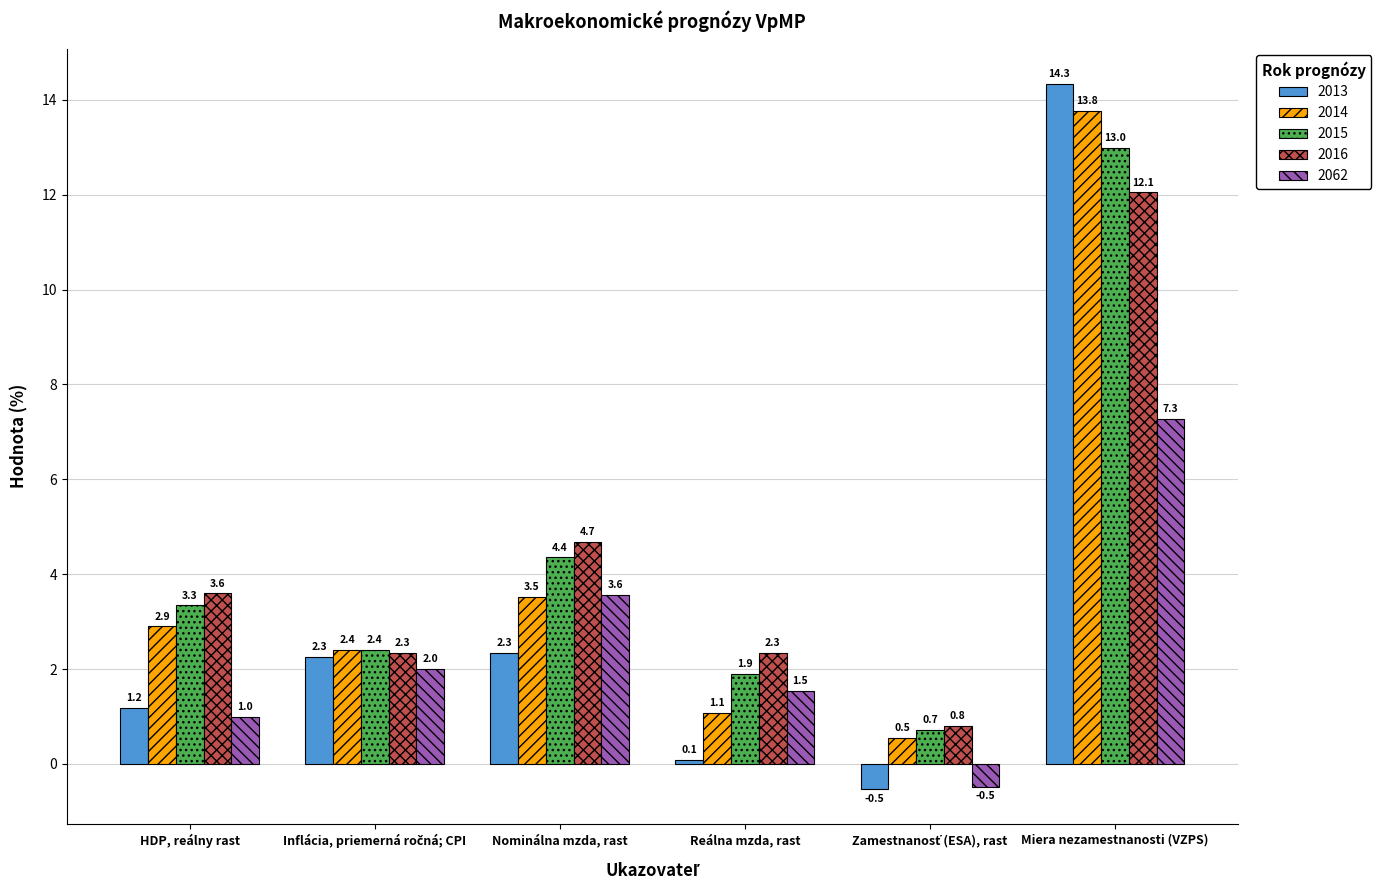

Does the chart contain any negative values?

Yes